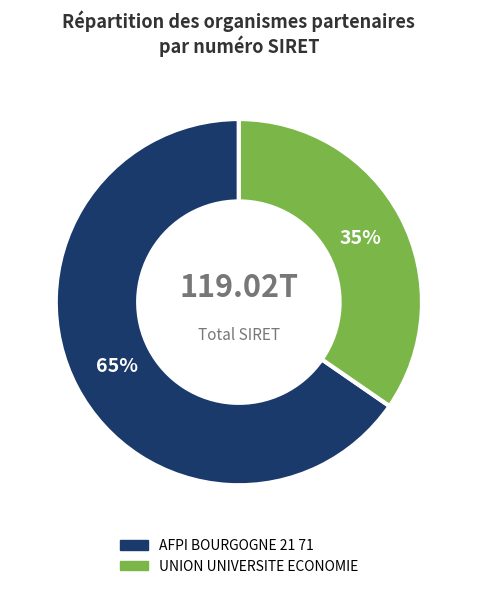

Is the sum of UNION UNIVERSITE ECONOMIE and AFPI BOURGOGNE 21 71 greater than half?

Yes